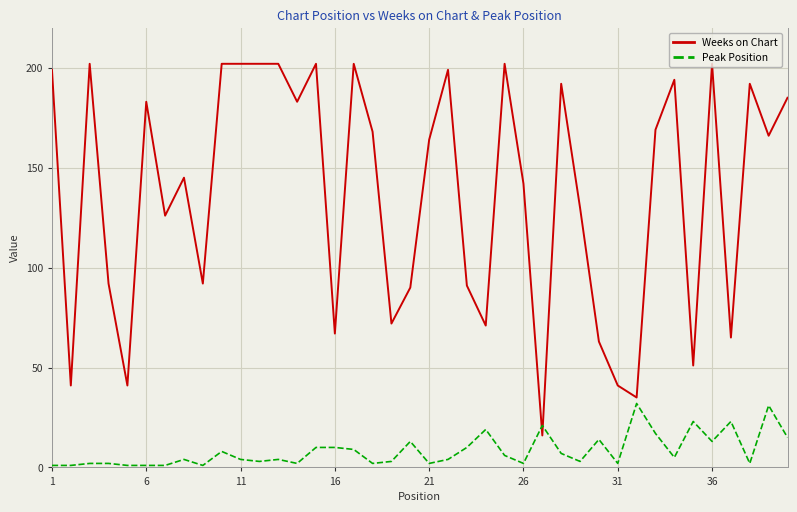

Which series ends up on top after the final intersection of Peak Position and Weeks on Chart?

Weeks on Chart